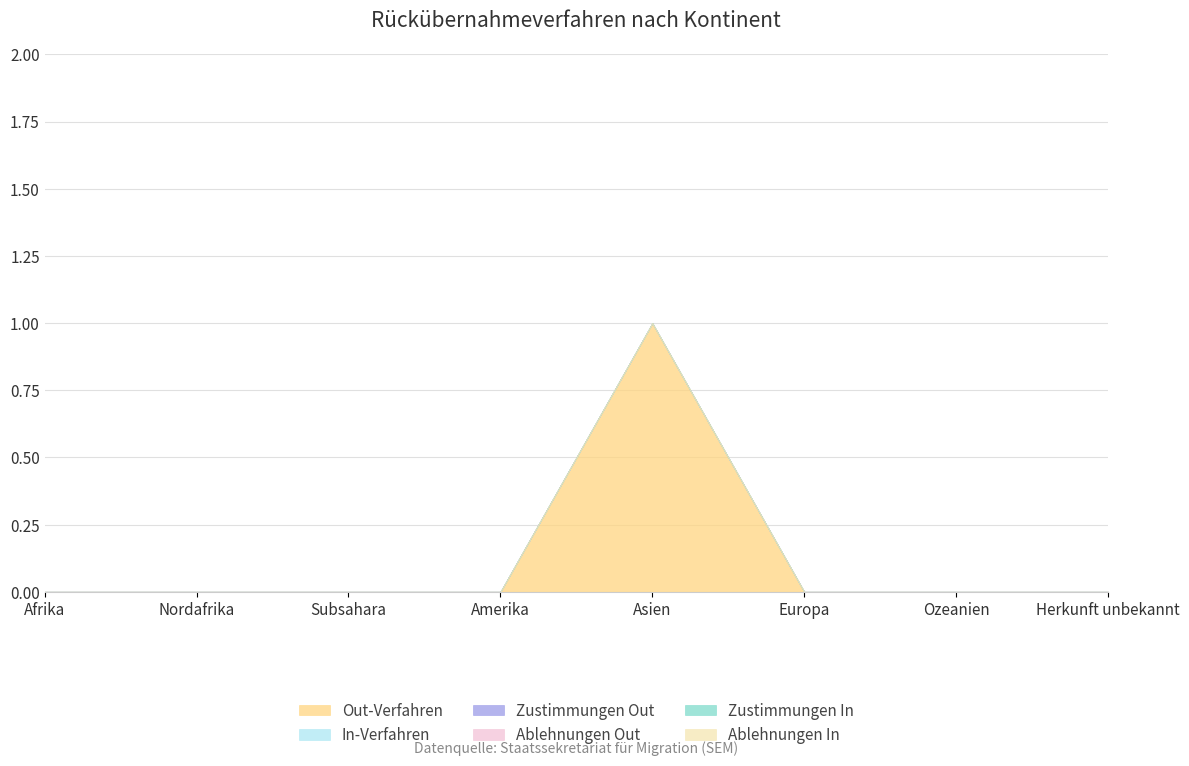

True or false: In-Verfahren and Zustimmungen In cross at least once.

False